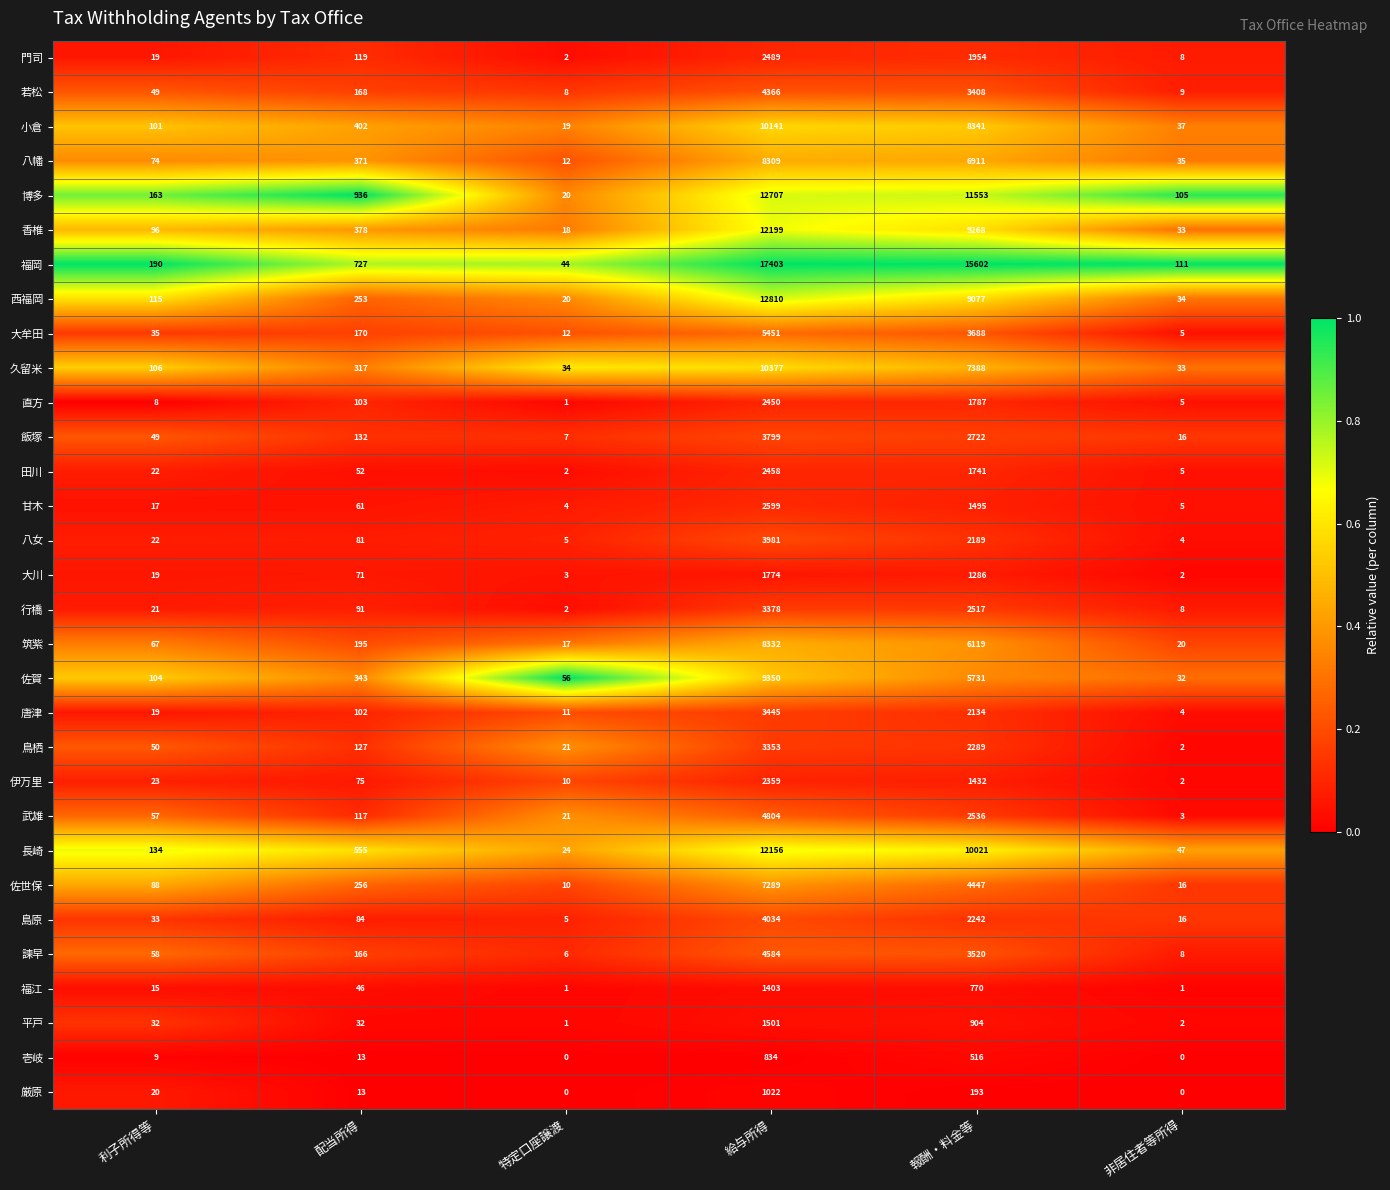

At which label does 田川 reach its minimum?

特定口座譲渡